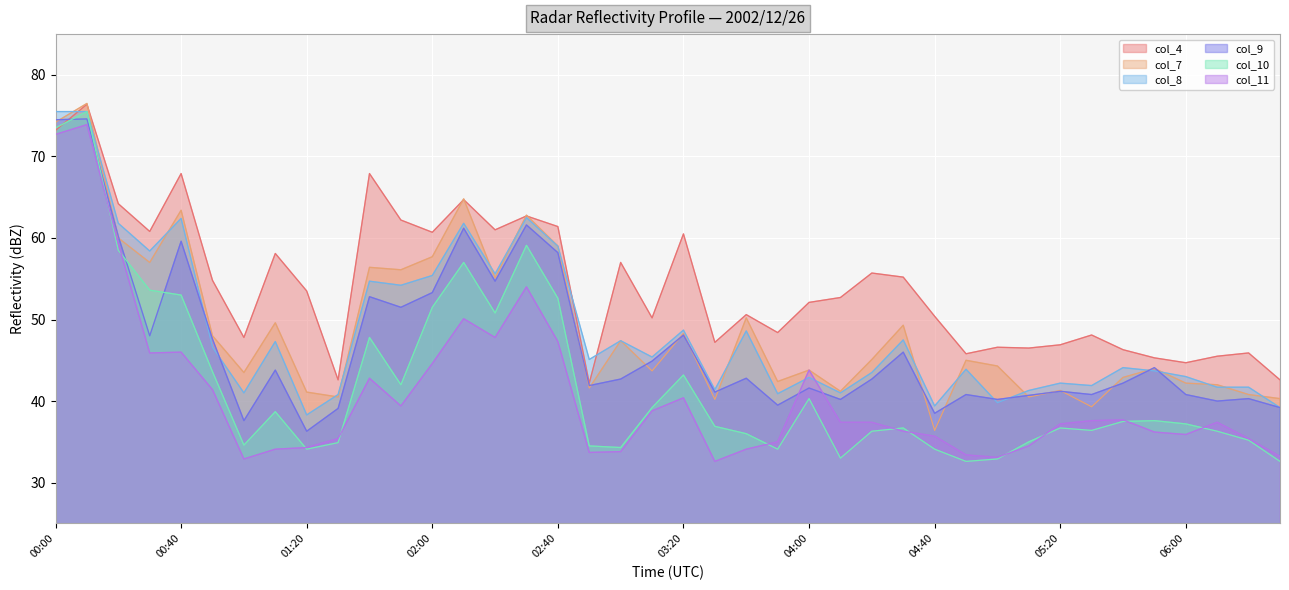

The col_7 series shows 62.8 at 2002/12/26 02:30. True or false?

True